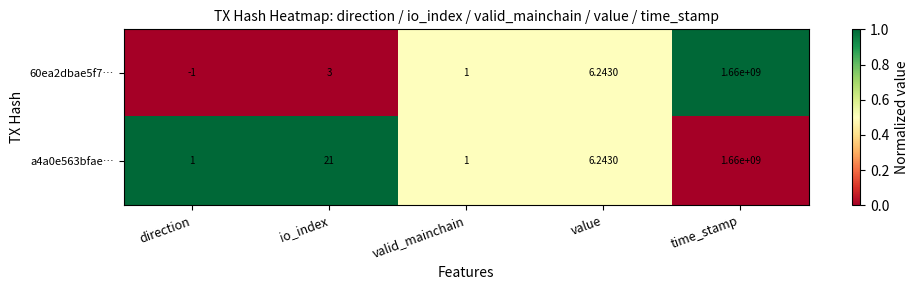

At which category is the sum across all series the highest?

time_stamp